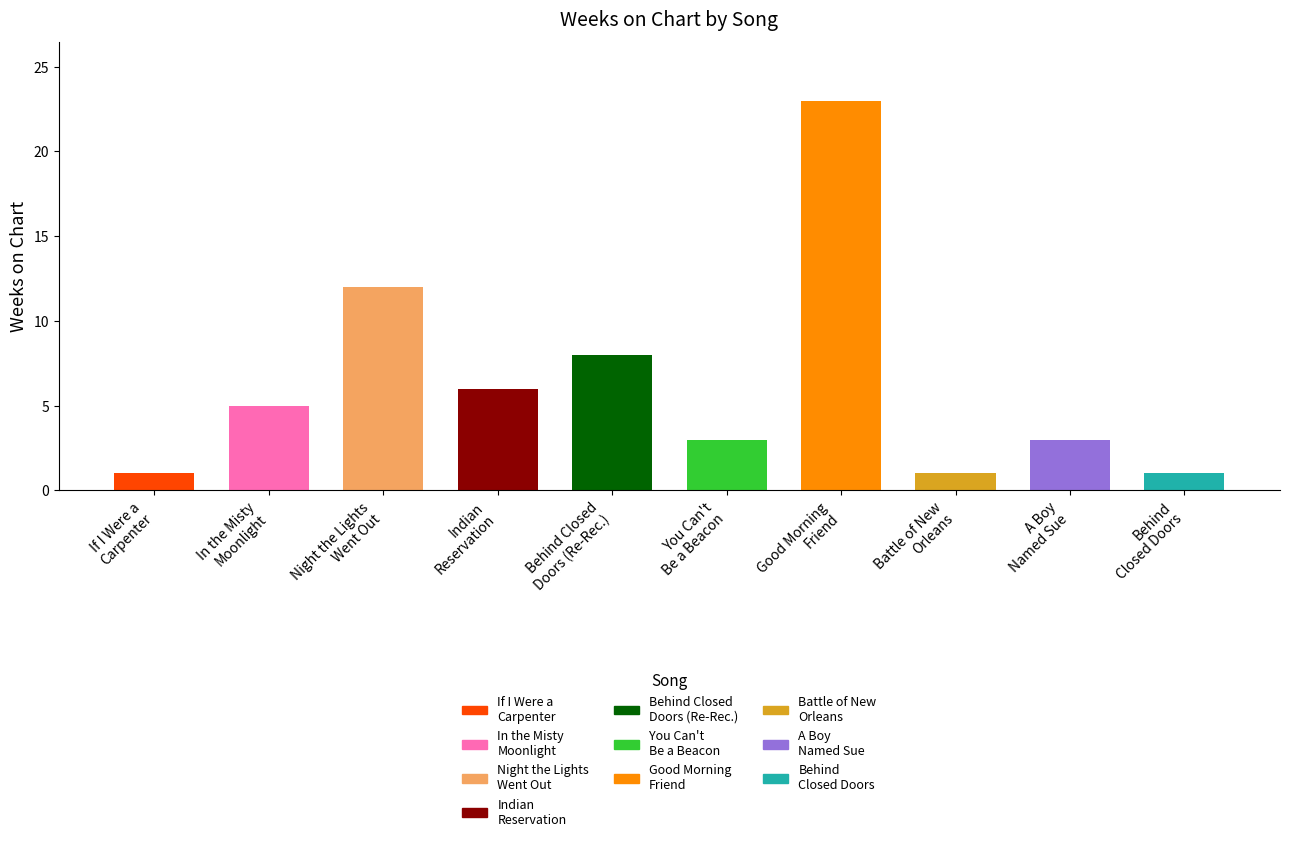

What is the lowest value of the Position series?

1